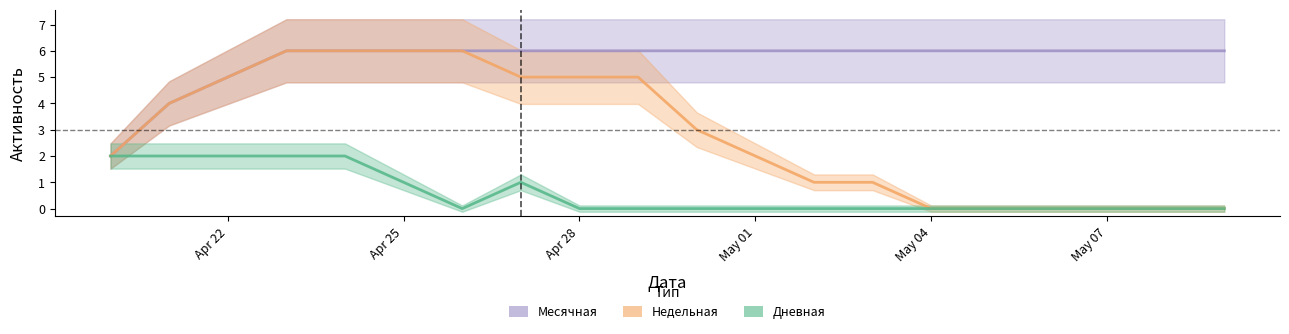

What is the value of the Месячная point at the 8th from the left?

6